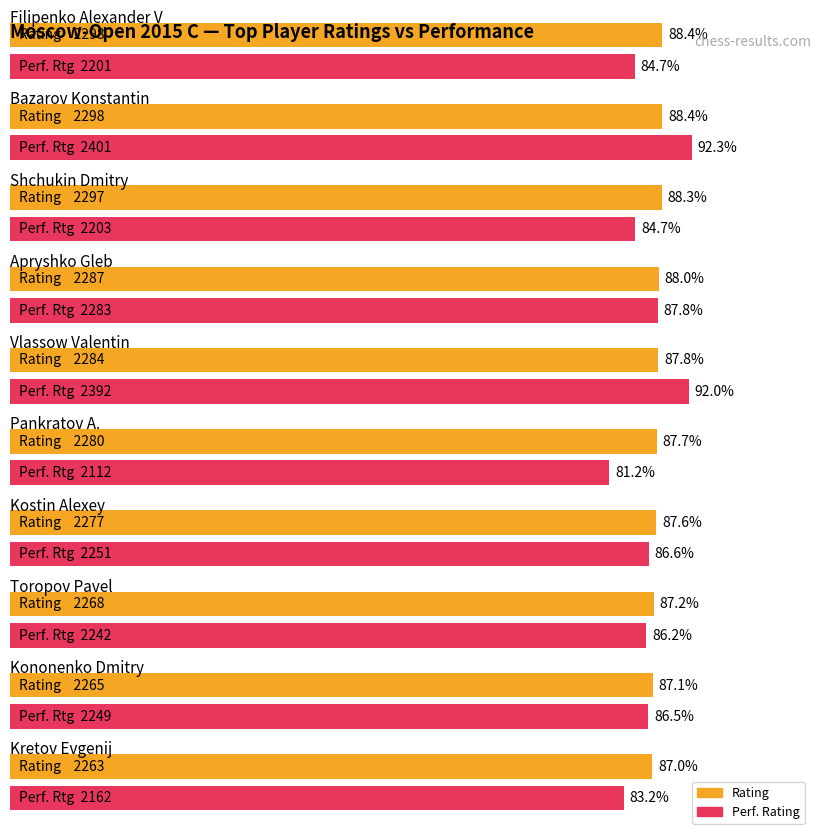

Is it true that Average utilization equals 1423 at Apryshko Gleb?

False